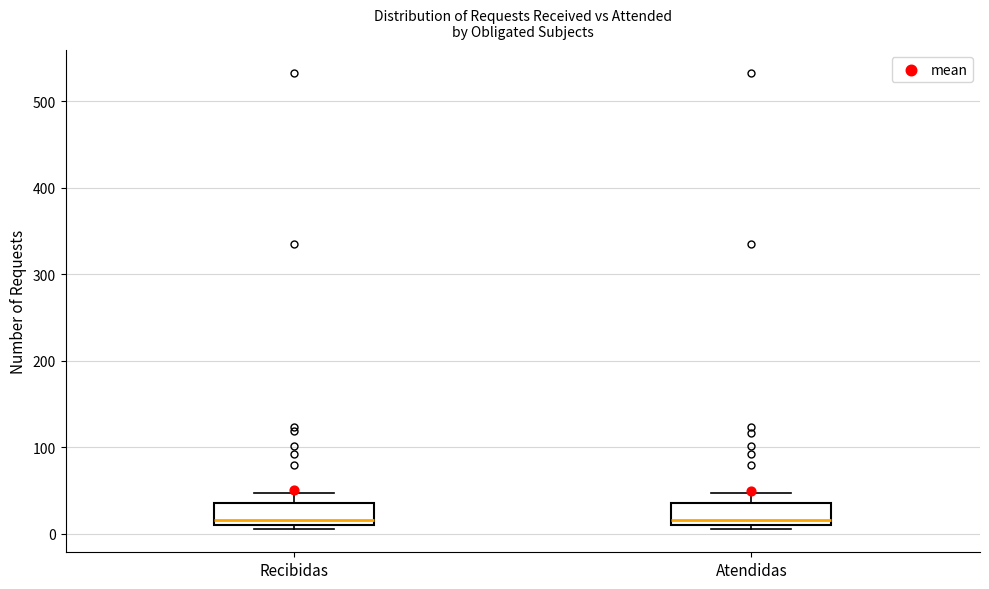

Reading left to right, read every box against the y-axis: the position of its median line, the range the box covers, and the ends of its whiskers. The values are not printed on the chart, so give them approximately, as read against the axis.

Recibidas: median 20, box 10 to 40, whiskers 10 (just below the box's lower edge) to 50
Atendidas: median 20, box 10 to 40, whiskers 10 (just below the box's lower edge) to 50